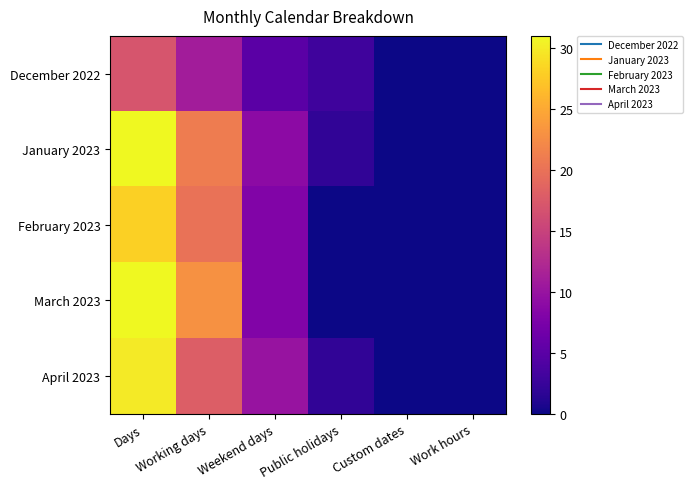

Reading right to left, what are all the values shown in this chart?

December 2022: Work hours=0	Custom dates=0	Public holidays=3	Weekend days=5	Working days=11	Days=17
January 2023: Work hours=0	Custom dates=0	Public holidays=2	Weekend days=9	Working days=21	Days=31
February 2023: Work hours=0	Custom dates=0	Public holidays=0	Weekend days=8	Working days=20	Days=28
March 2023: Work hours=0	Custom dates=0	Public holidays=0	Weekend days=8	Working days=23	Days=31
April 2023: Work hours=0	Custom dates=0	Public holidays=2	Weekend days=10	Working days=18	Days=30